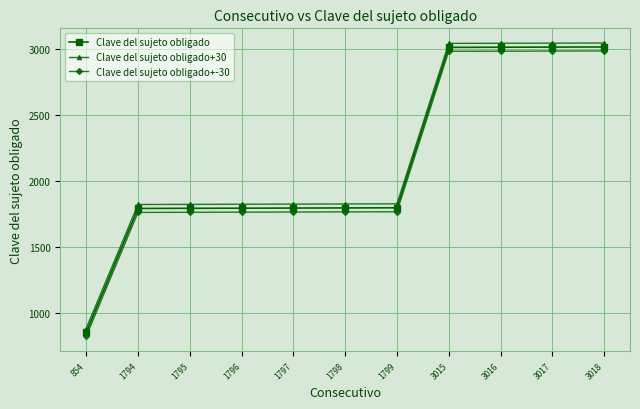

Where is Clave del sujeto obligado nearest to the value 1936?

1799